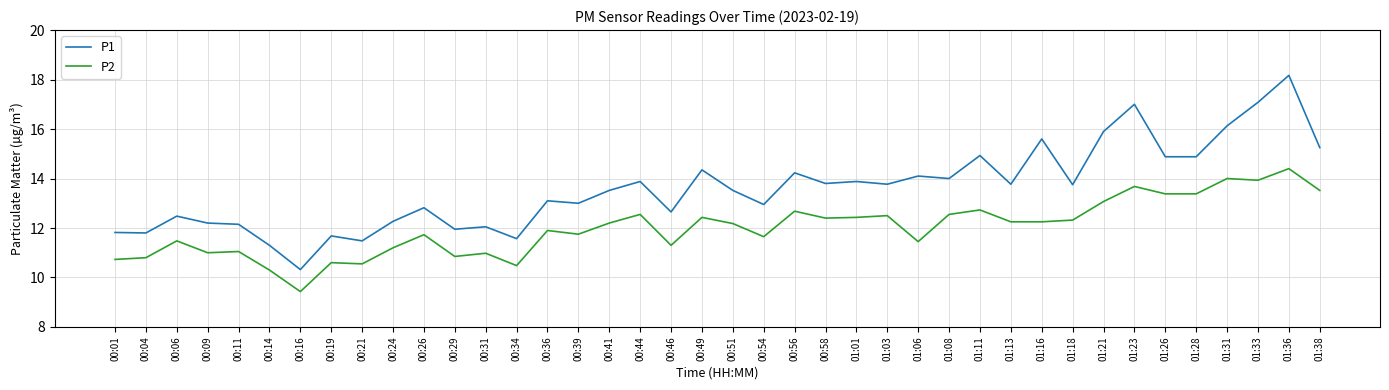

True or false: P2 has more than 0 interior local peaks.

True